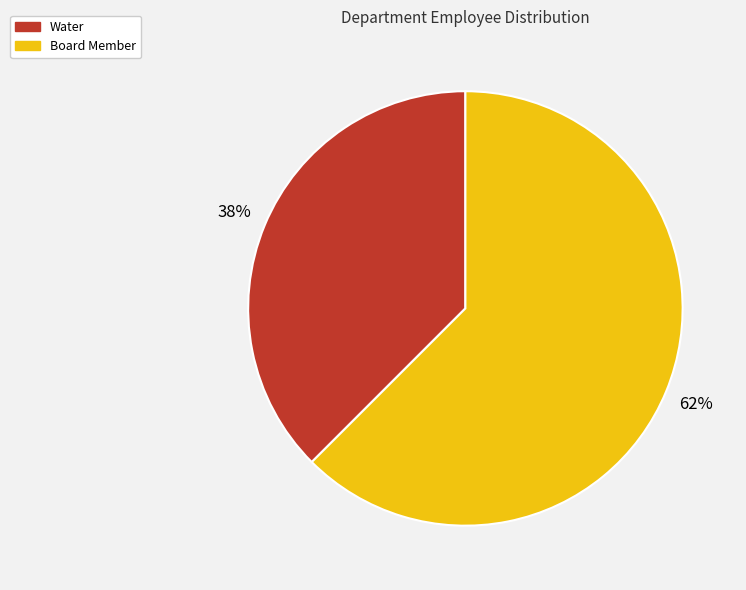

What is the smallest slice in the pie chart?

Water